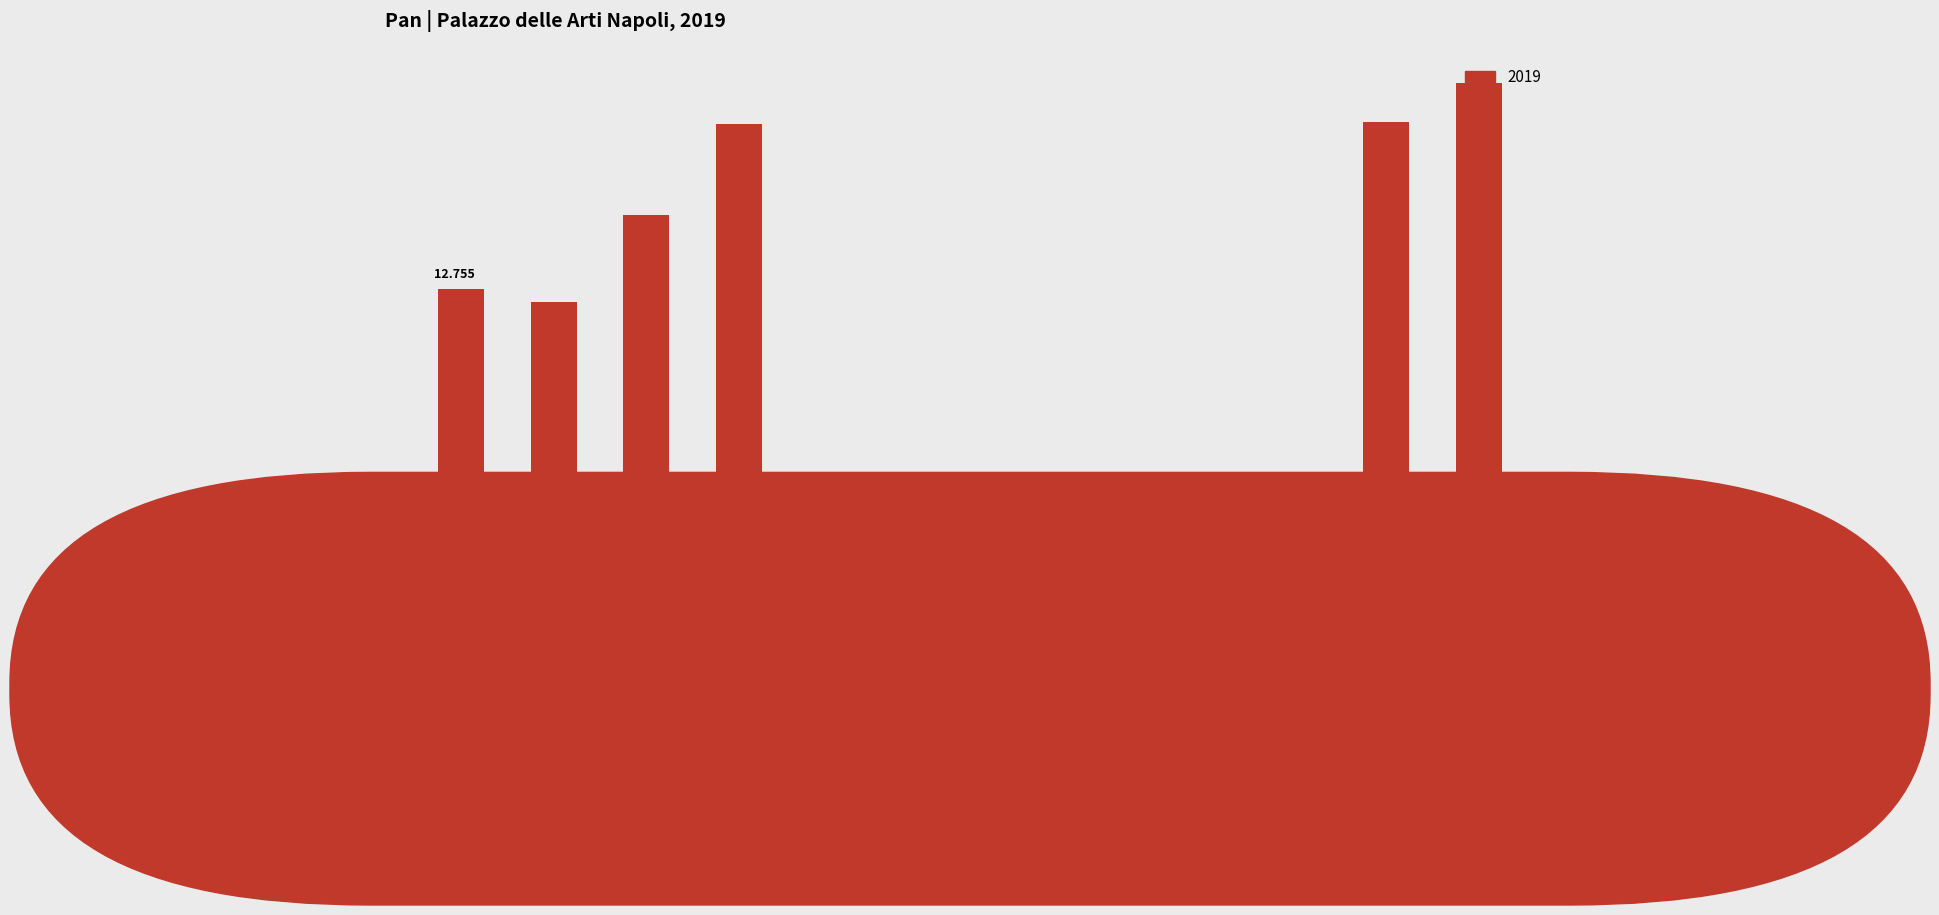

Where is the data nearest to the value 11?

FEBBRAIO